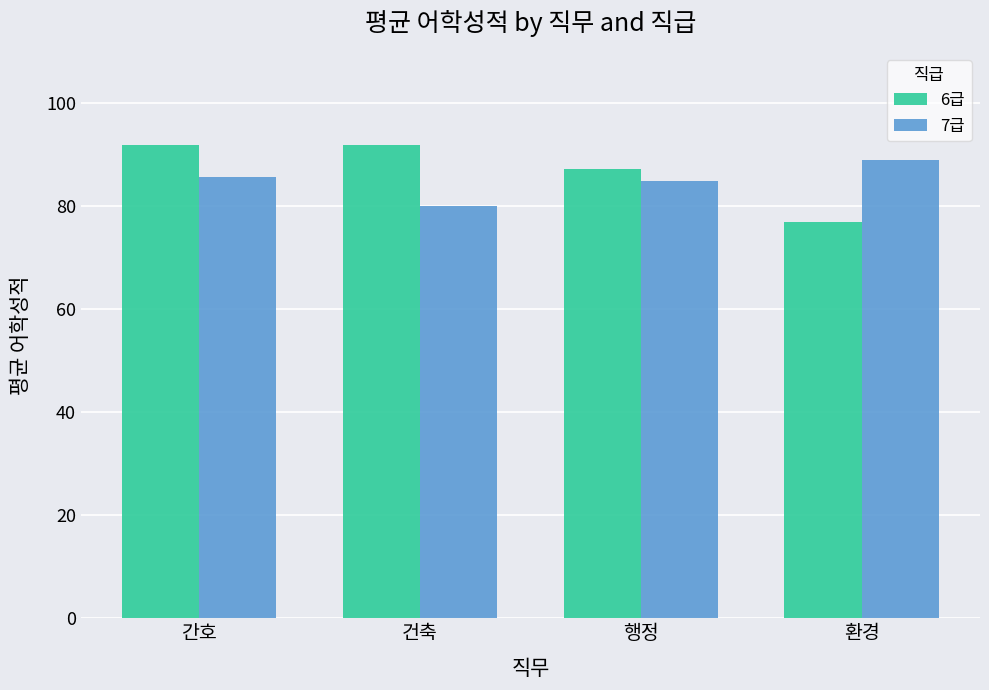

What is the label of the 2nd bar from the left?

건축